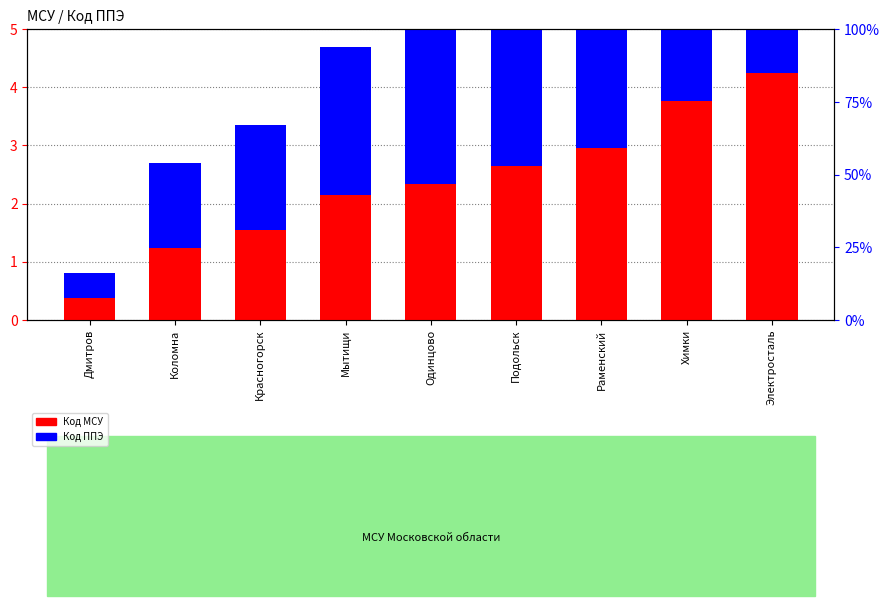

Which series has the widest spread of values?

Код ППЭ